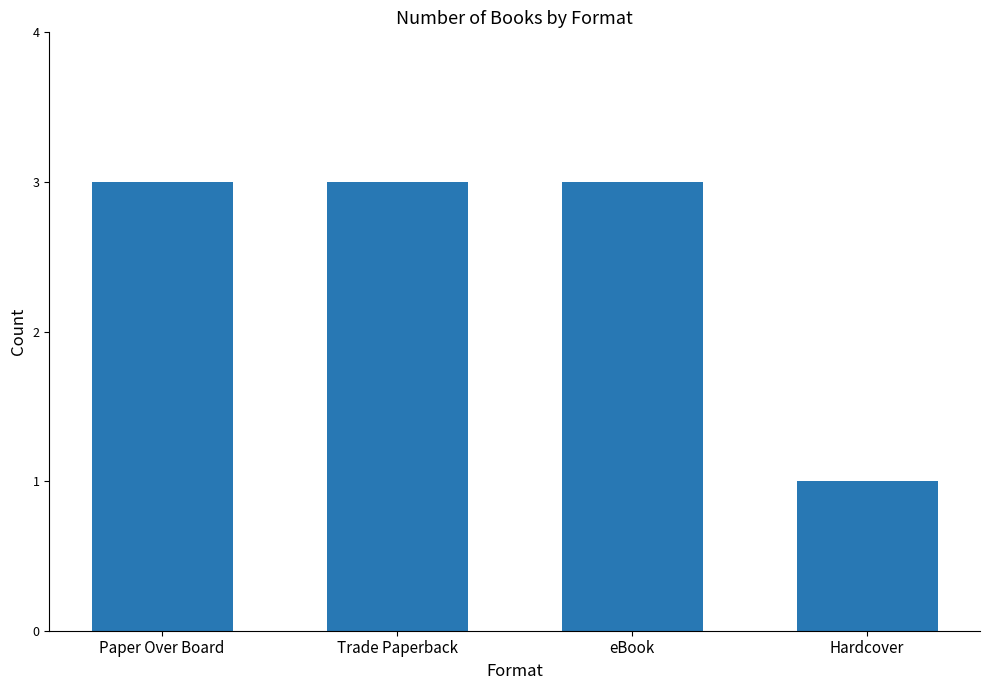

What is the label of the 2nd bar from the left?

Trade Paperback